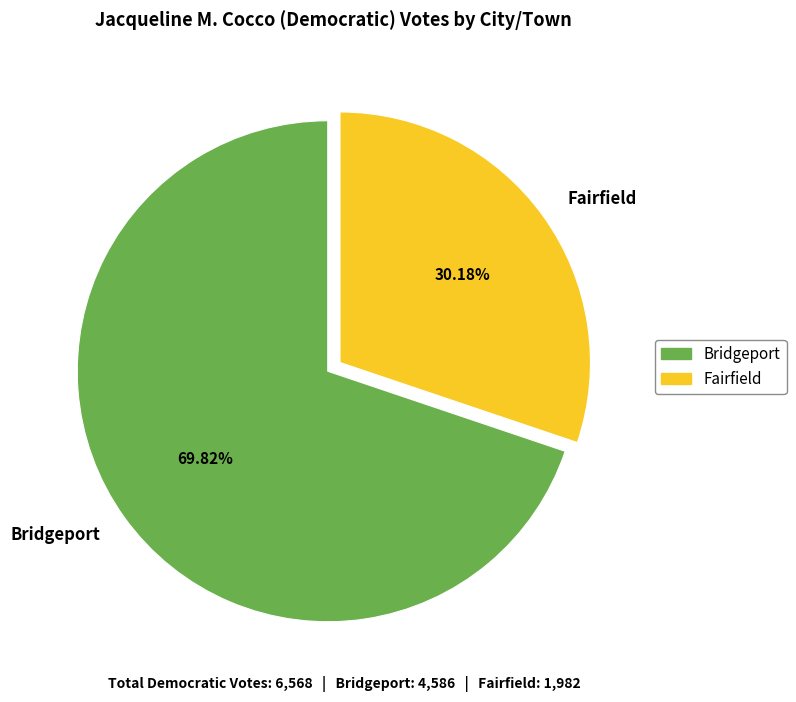

What is the largest slice in the pie chart?

Bridgeport